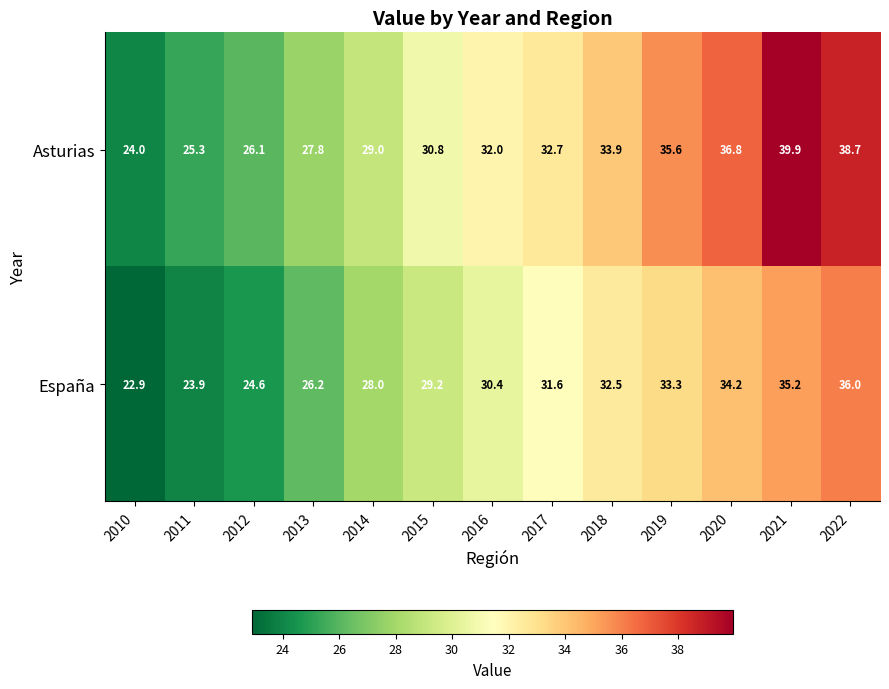

Is it true that España equals 33.3 at 2019?

True